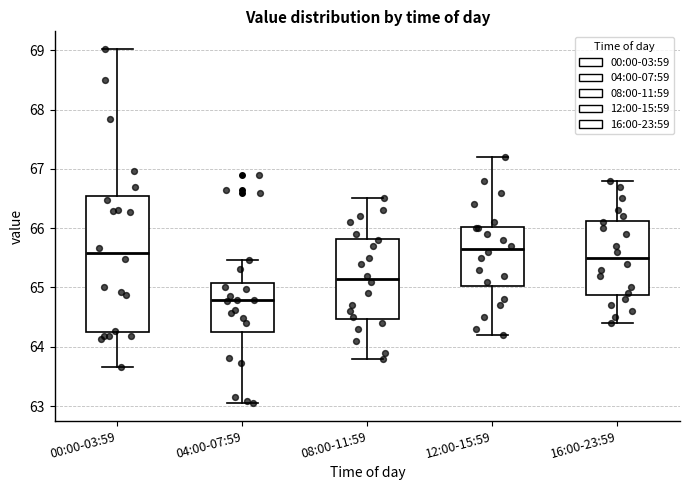

Where is the upper edge of the box for 16:00-23:59 on the y-axis? The values are not printed on the chart, so give them approximately, as read against the axis.

66.1